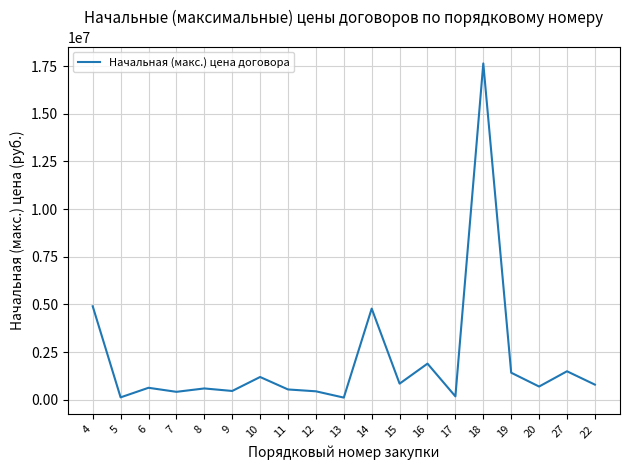

What is the difference between the maximum and minimum values?

17514900.0